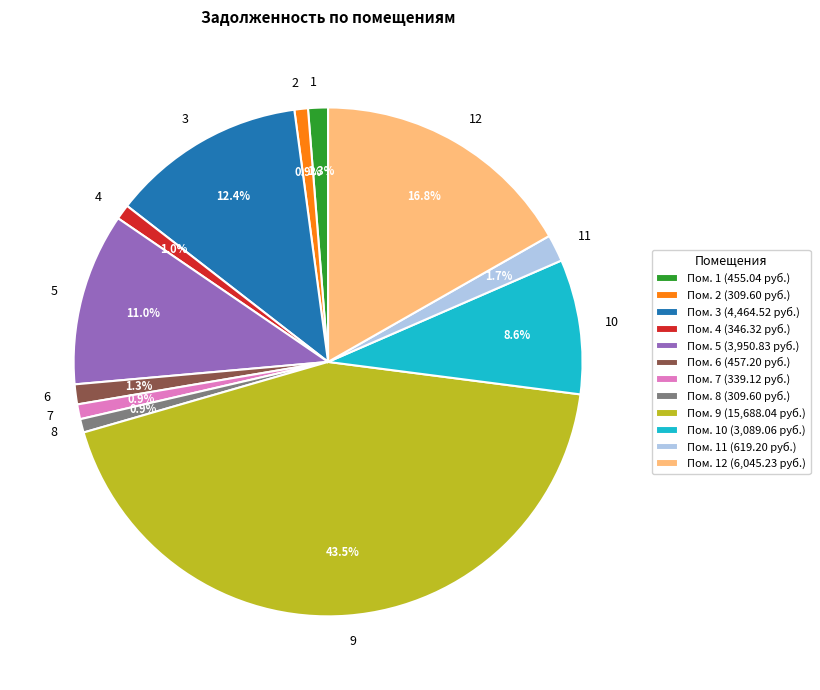

True or false: 6 accounts for 1% of the total.

True